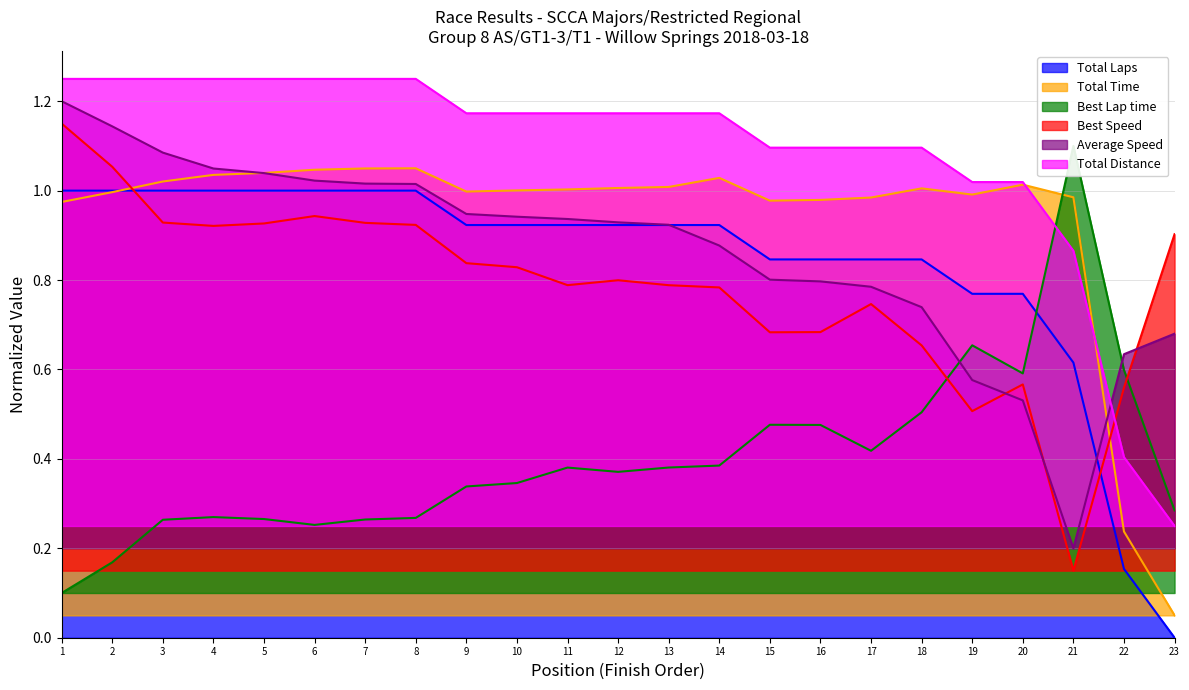

At how many categories does at least one series exceed 1?

21